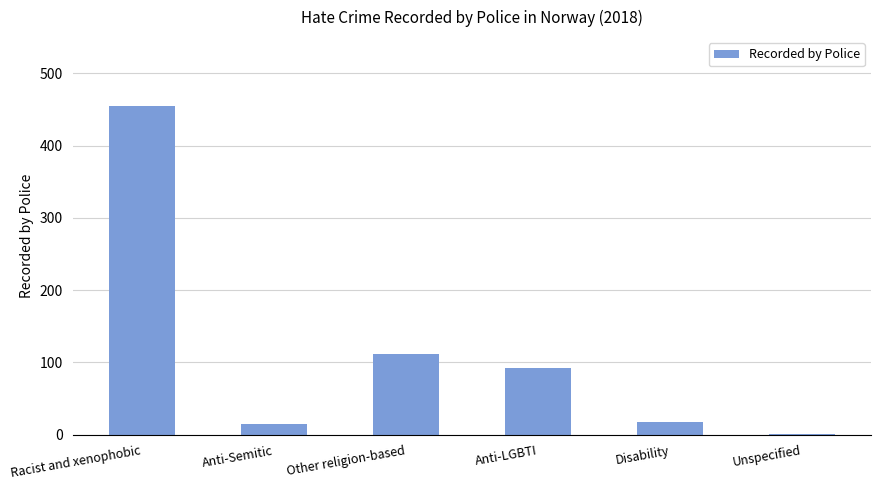

The chart shows a value of 15 at Anti-Semitic. True or false?

True